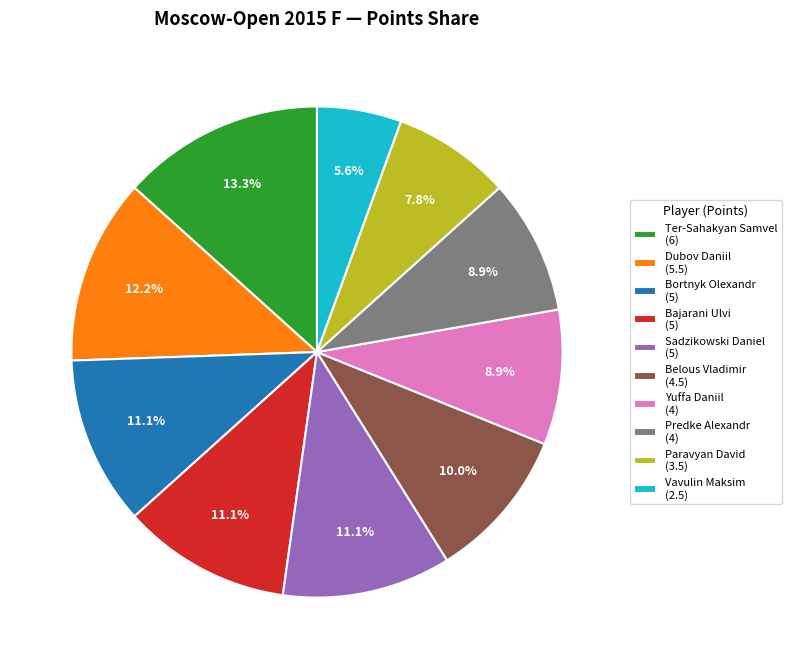

Which slice is the largest?

Ter-Sahakyan Samvel